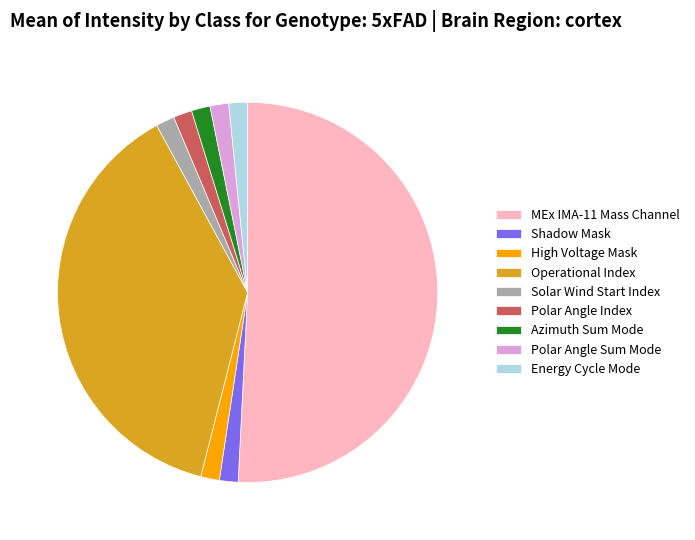

How many segments does this pie chart have?

9